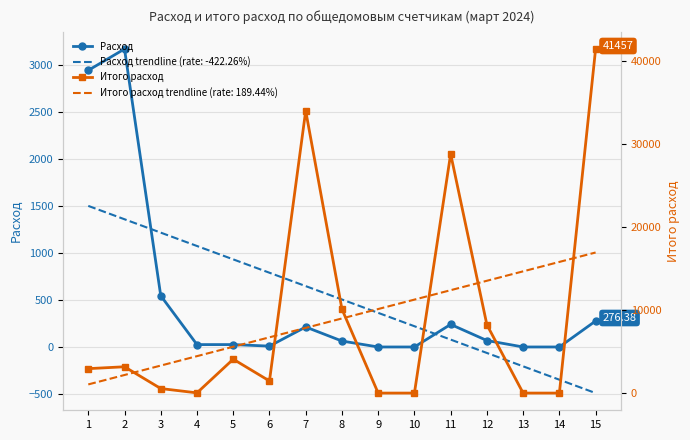

How many lines are shown in the chart?

2